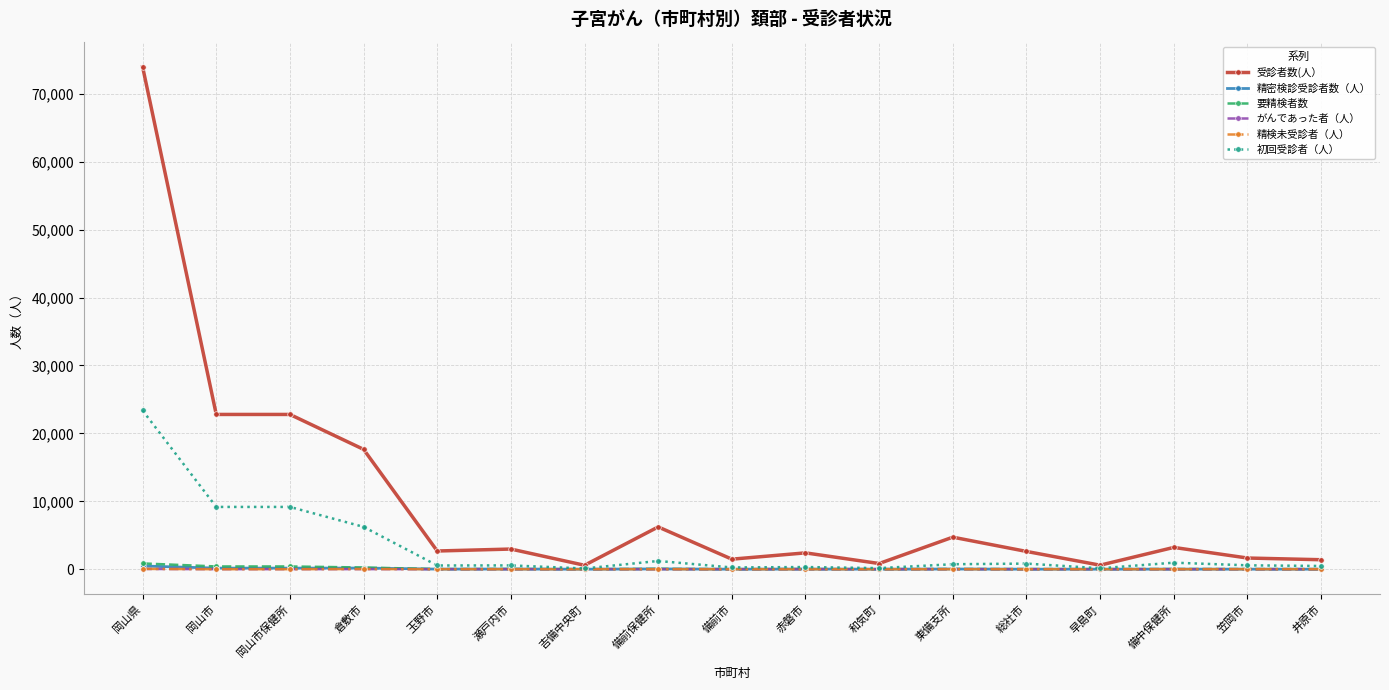

Is this an area chart (filled region under the line)?

No